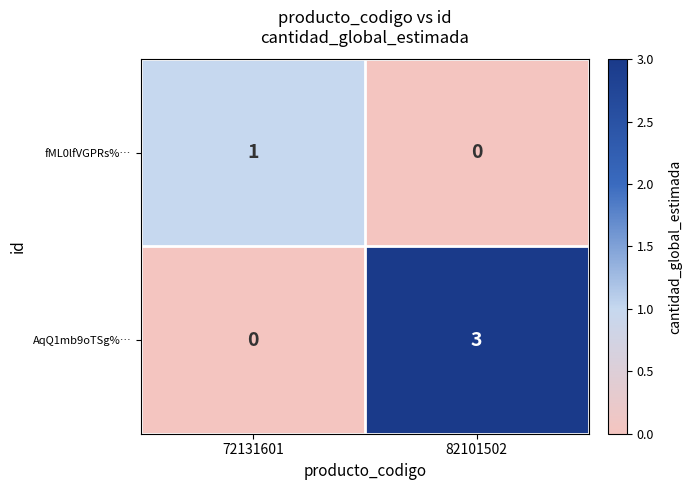

The value of AqQ1mb9oTSg%… at 72131601 is 0. True or false?

True